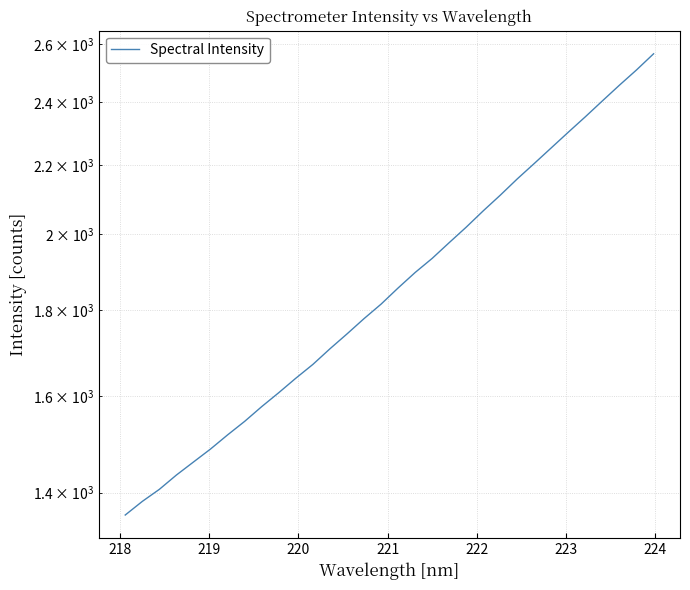

Reading left to right, extract all data points from this chart.

1357.3	1383.0	1406.2	1434.3	1460.3	1486.7	1516.0	1544.5	1576.3	1606.9	1639.3	1670.8	1707.1	1742.5	1779.7	1815.7	1856.7	1896.7	1934.1	1976.6	2019.3	2065.3	2110.4	2158.5	2205.0	2253.1	2302.3	2351.8	2403.9	2456.5	2508.5	2564.9